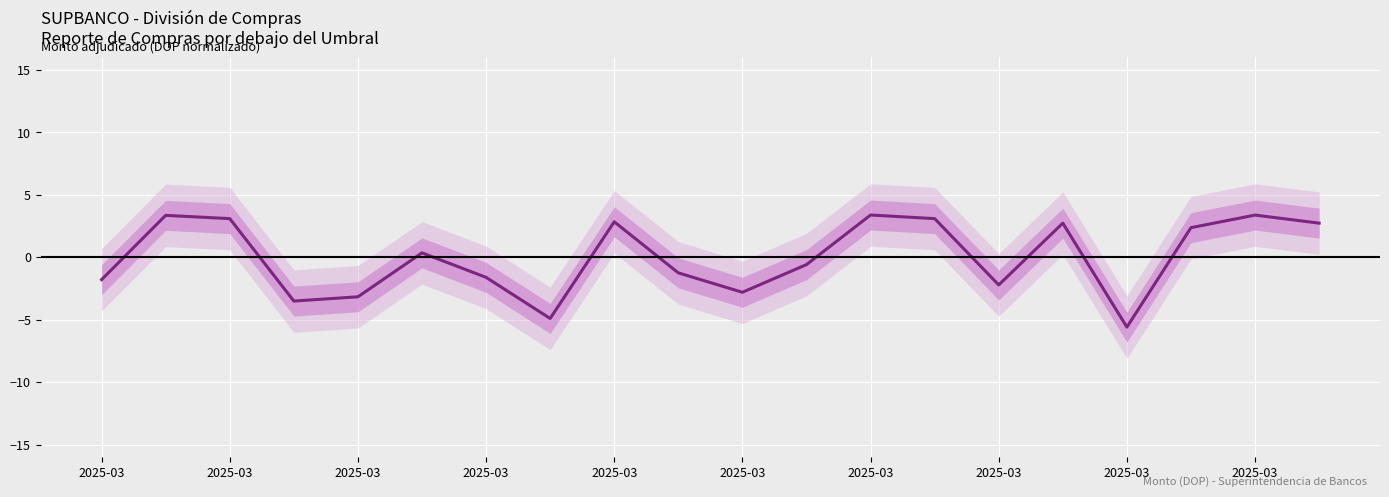

What is the difference between the second highest and second lowest values?

8.3